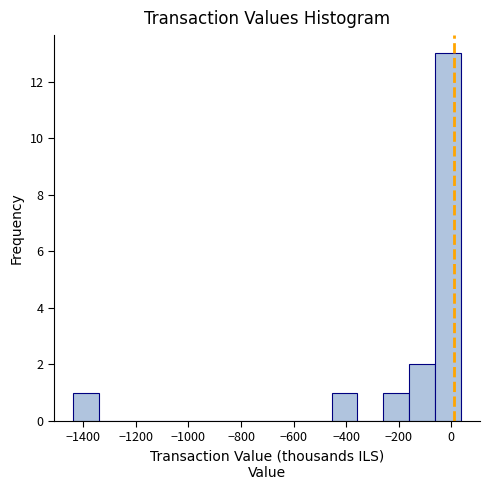

Reading left to right, list every bar in this chart as the range it spans on the x-axis followed by its height. Neither the bar edges nor the heights are printed on the chart, so give them approximately, as read against the axes.

-1440 to -1340: 1
-1340 to -1240: 0
-1240 to -1140: 0
-1140 to -1040: 0
-1040 to -940: 0
-940 to -840: 0
-840 to -760: 0
-760 to -660: 0
-660 to -560: 0
-560 to -460: 0
-460 to -360: 1
-360 to -260: 0
-260 to -160: 1
-160 to -60: 2
-60 to 40: 13